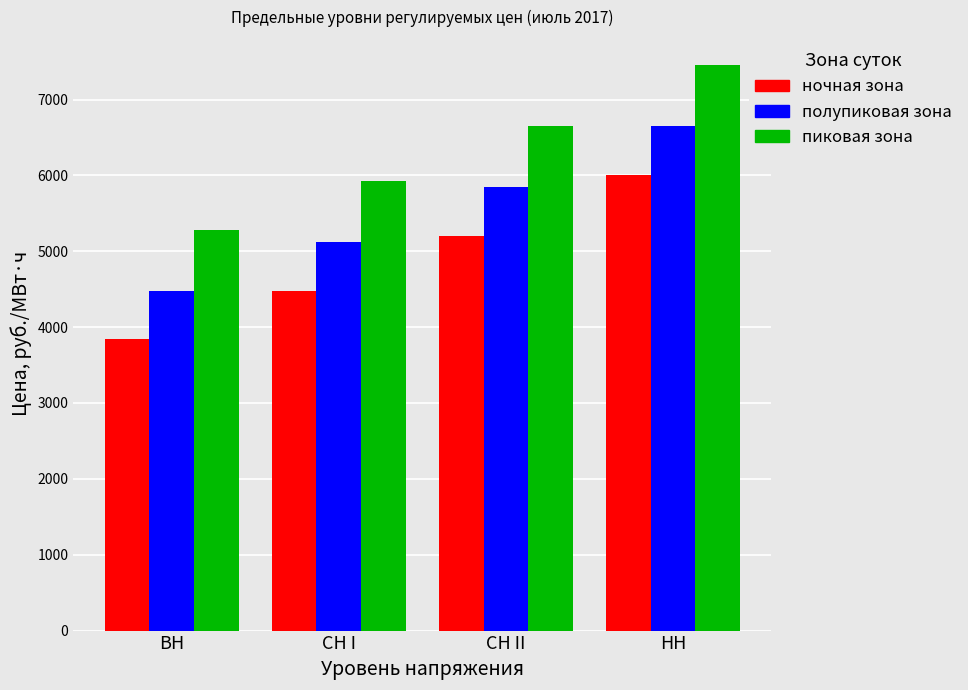

List the labels in order of ночная зона value, largest first.

НН, СН II, СН I, ВН